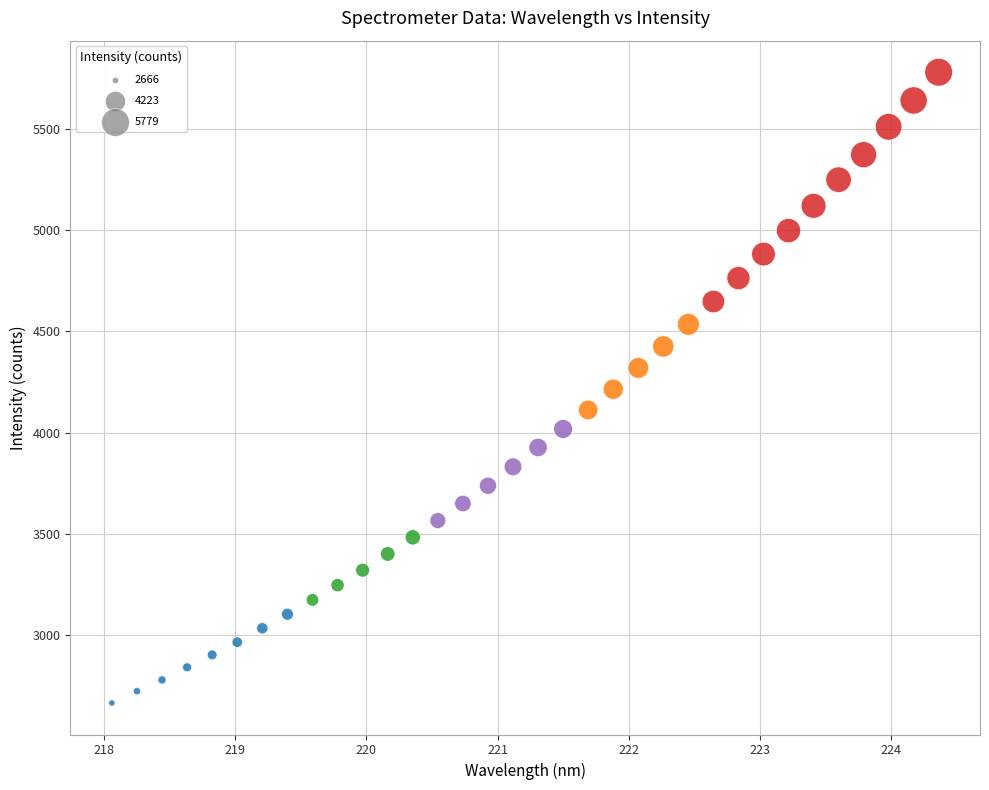

What is the range of Y values (max minus min)?

3112.4